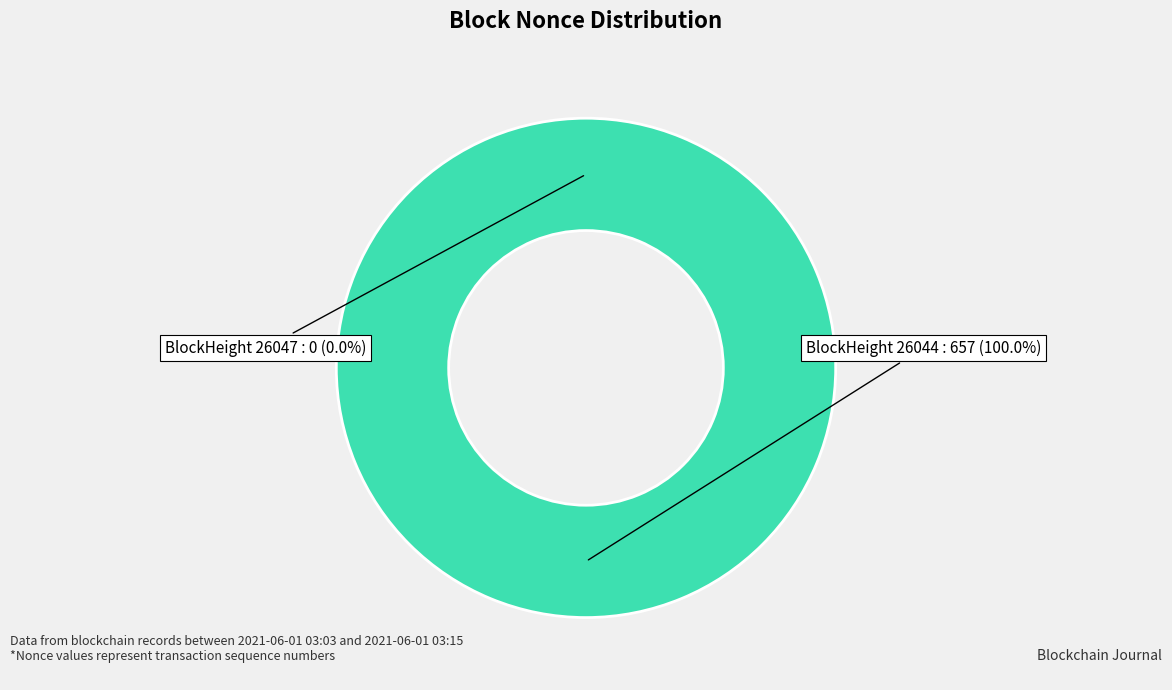

Rank the categories by value from highest to lowest.

26044, 26047